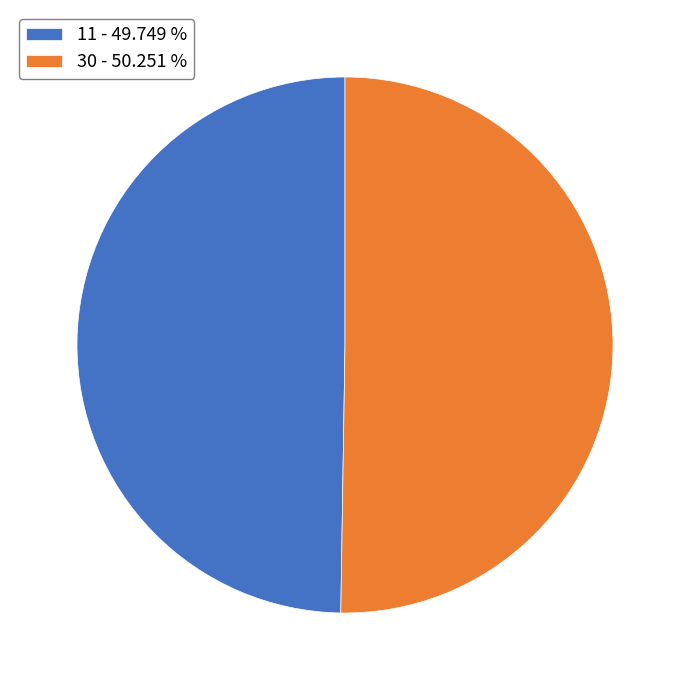

Which slice is the largest?

30